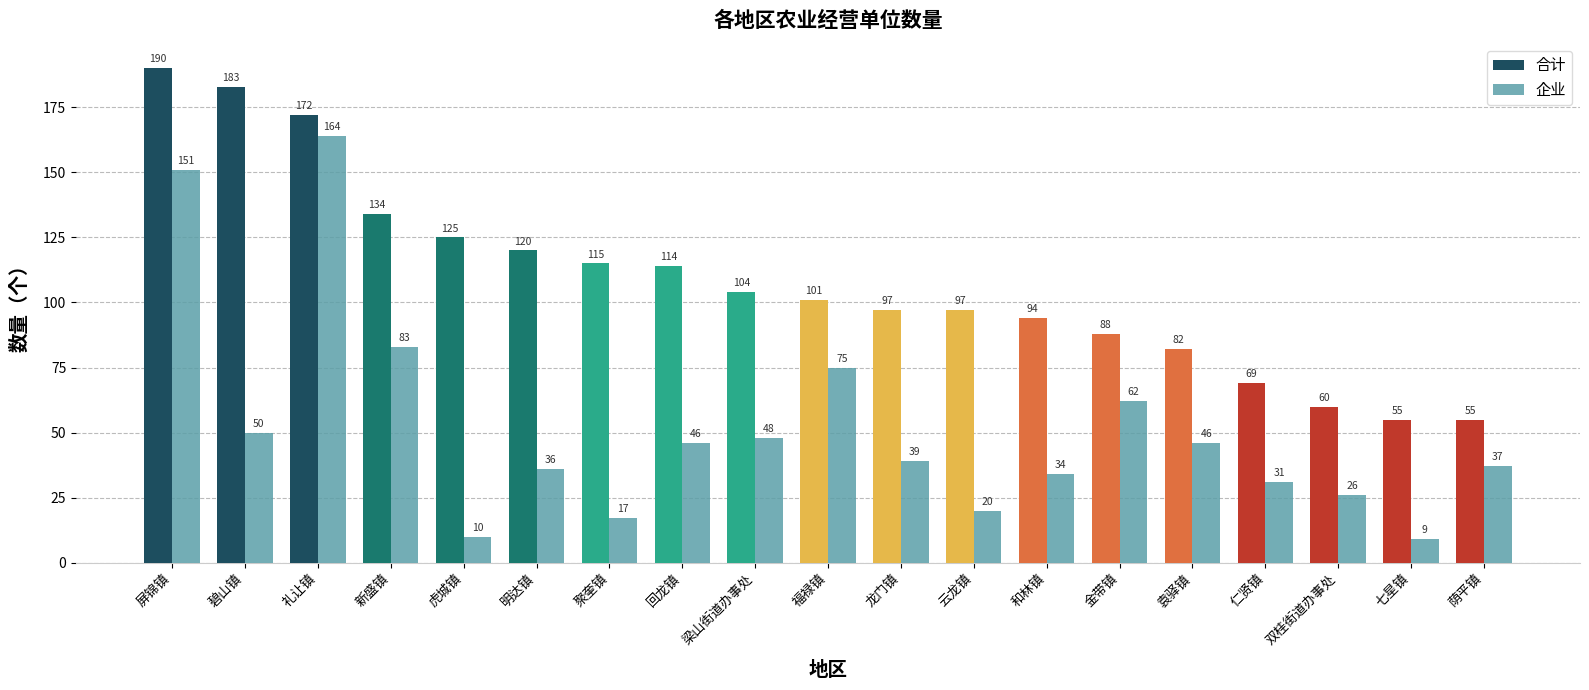

At 龙门镇, list the series in order from largest to smallest.

合计, 企业